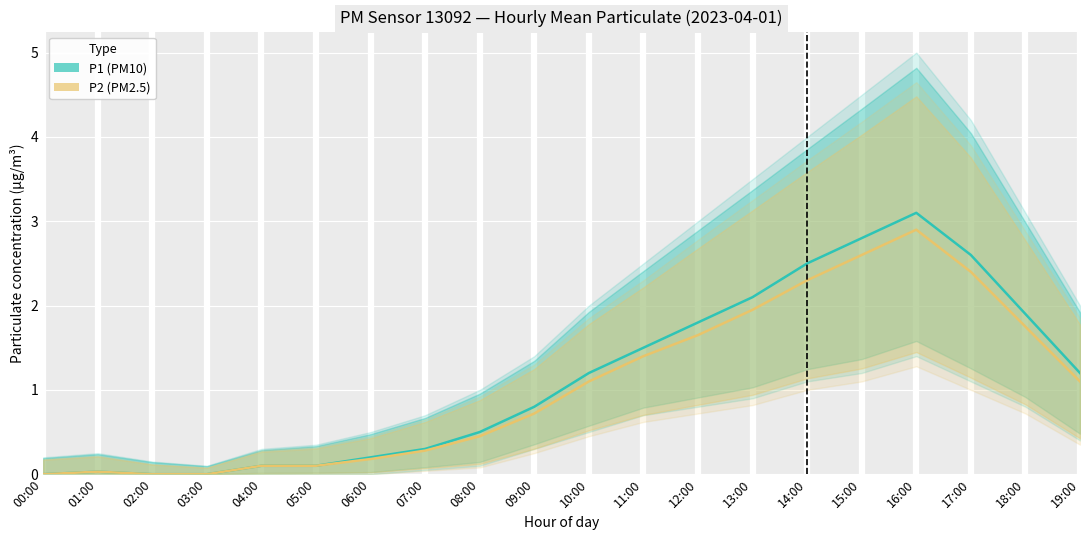

Which category has the lowest value in the P2 series?

00:00